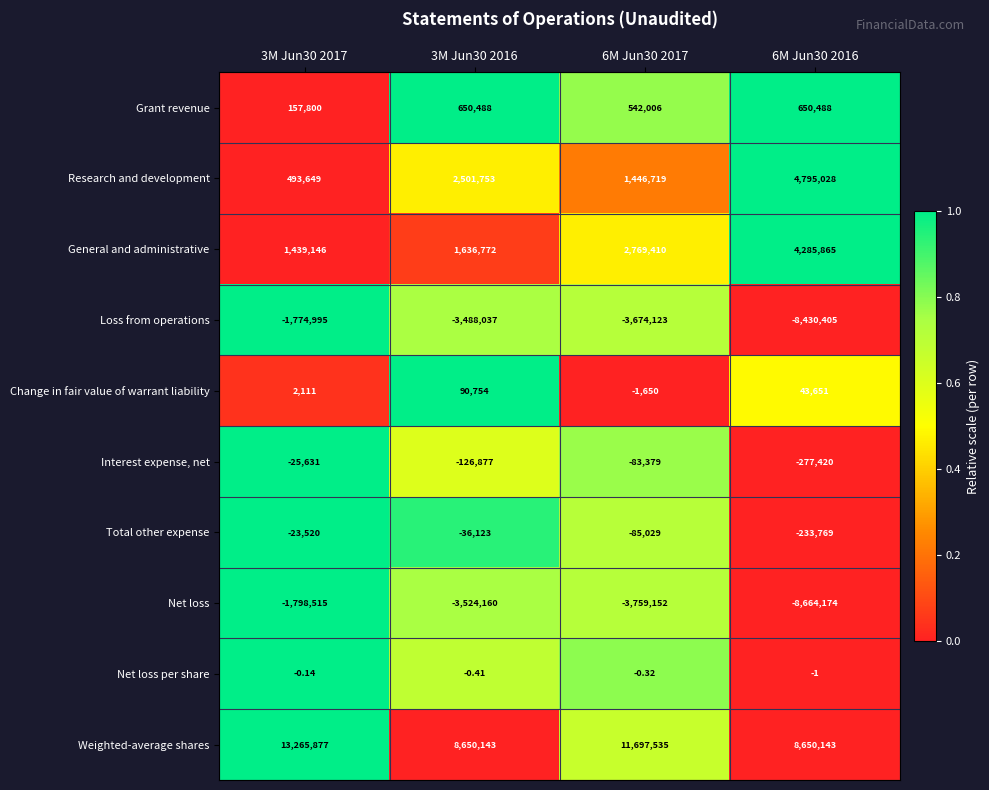

How many categories are shown in the chart?

4